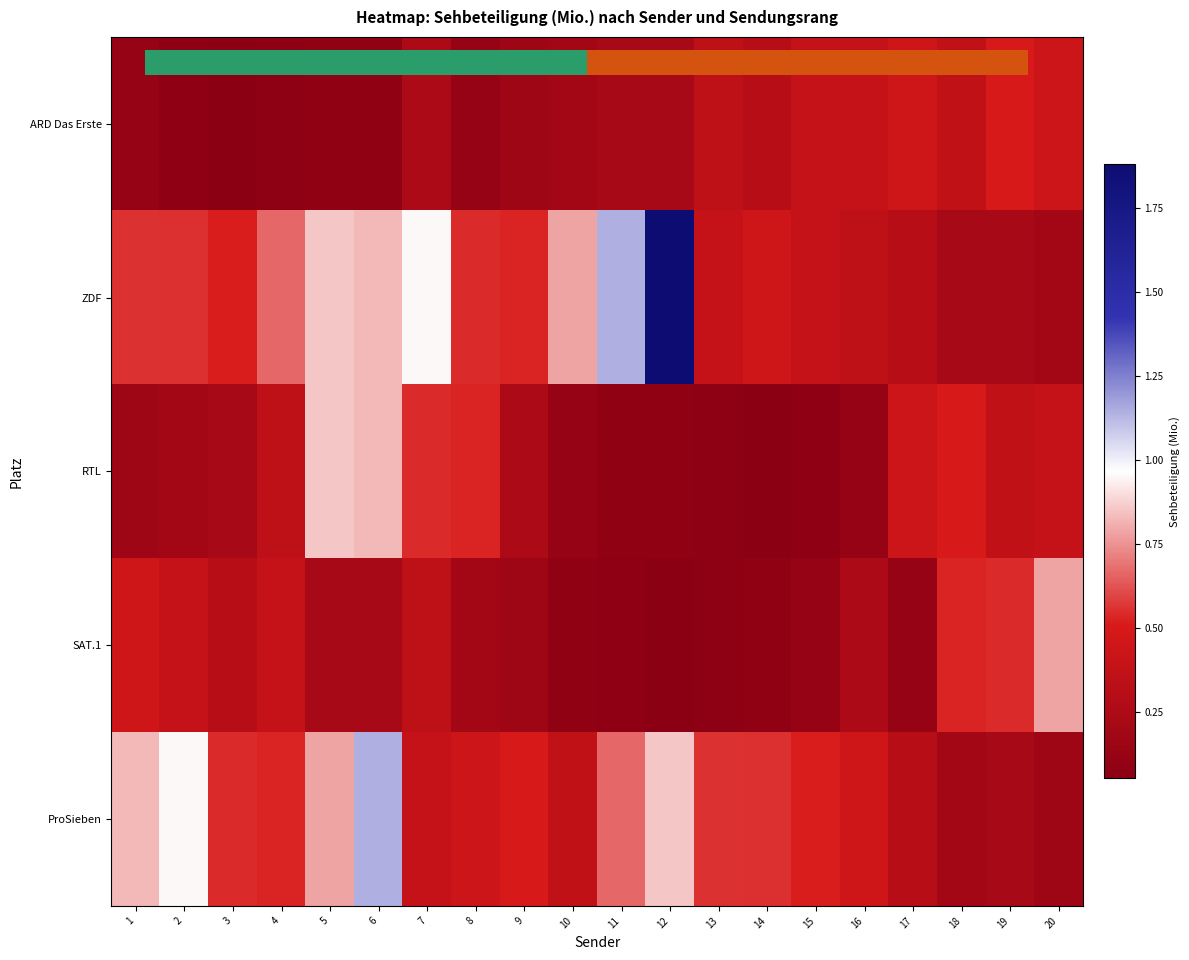

Reading left to right, list all the values displayed in this chart.

ARD Das Erste: 1=0.1	2=0.1	3=0.1	4=0.1	5=0.1	6=0.1	7=0.2	8=0.1	9=0.2	10=0.2	11=0.2	12=0.2	13=0.4	14=0.3	15=0.4	16=0.4	17=0.4	18=0.4	19=0.5	20=0.4
ZDF: 1=0.6	2=0.6	3=0.5	4=0.7	5=0.9	6=0.8	7=1.0	8=0.5	9=0.5	10=0.8	11=1.1	12=1.9	13=0.4	14=0.4	15=0.4	16=0.4	17=0.3	18=0.2	19=0.2	20=0.2
RTL: 1=0.2	2=0.2	3=0.2	4=0.4	5=0.9	6=0.8	7=0.5	8=0.5	9=0.2	10=0.1	11=0.1	12=0.1	13=0.1	14=0.1	15=0.1	16=0.1	17=0.4	18=0.5	19=0.4	20=0.4
SAT.1: 1=0.4	2=0.4	3=0.3	4=0.4	5=0.2	6=0.2	7=0.4	8=0.2	9=0.2	10=0.1	11=0.1	12=0.1	13=0.1	14=0.1	15=0.1	16=0.2	17=0.1	18=0.5	19=0.5	20=0.8
ProSieben: 1=0.8	2=1.0	3=0.5	4=0.5	5=0.8	6=1.1	7=0.4	8=0.4	9=0.5	10=0.4	11=0.7	12=0.9	13=0.6	14=0.6	15=0.5	16=0.4	17=0.3	18=0.2	19=0.2	20=0.2